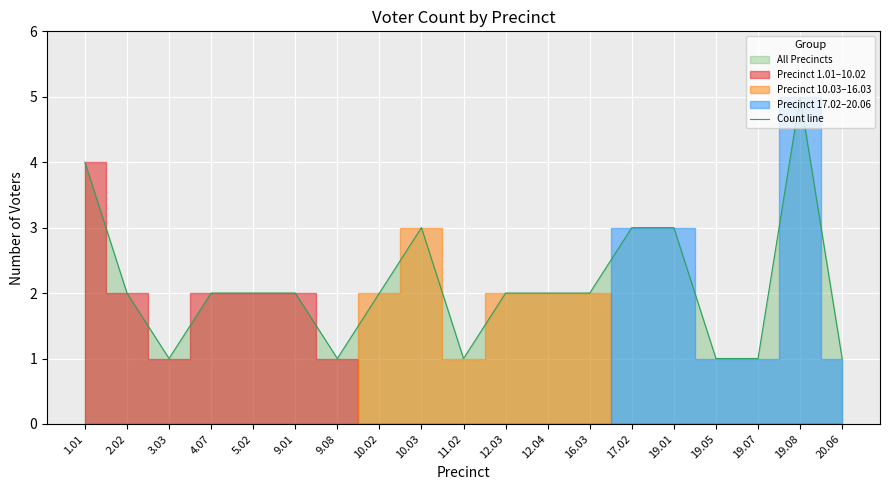

What is the smallest value displayed?

1